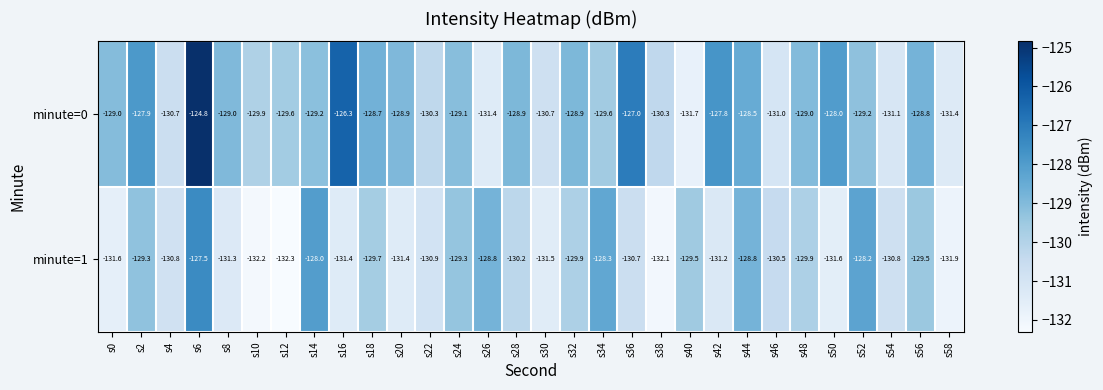

Which series has the largest range (max minus min)?

minute=0